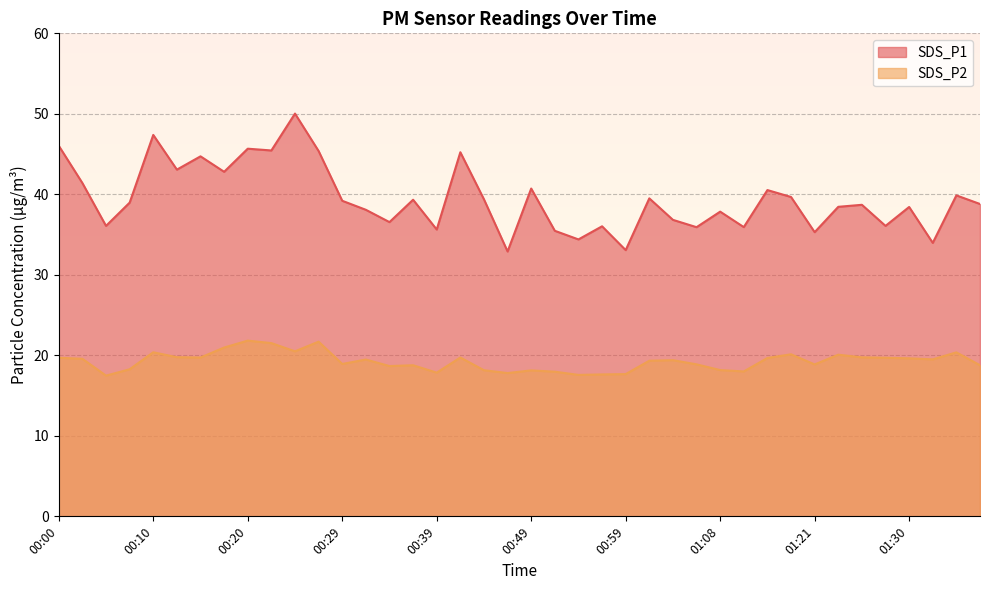

True or false: SDS_P1 has a value of 15.3 at 00:08.

False